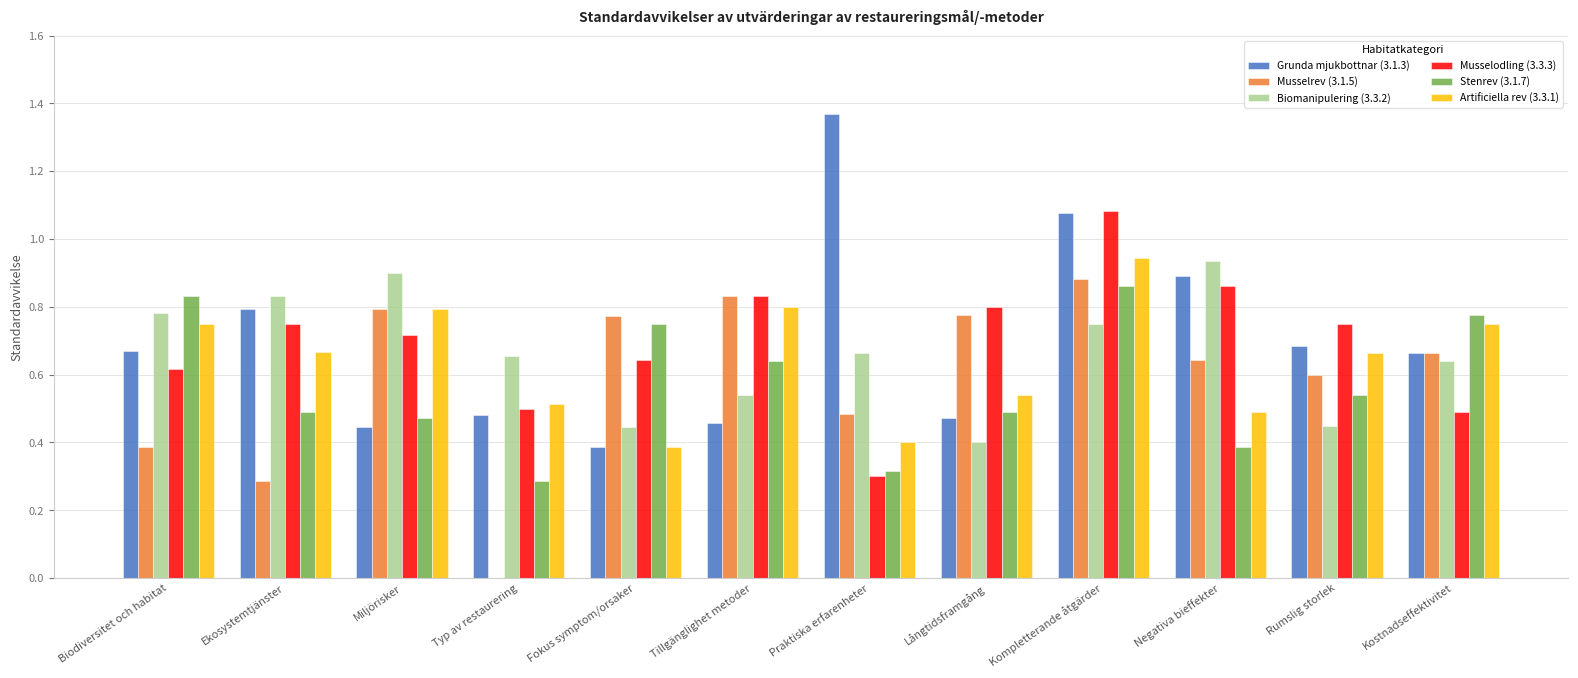

Which category has the highest value across all series?

Praktiska erfarenheter